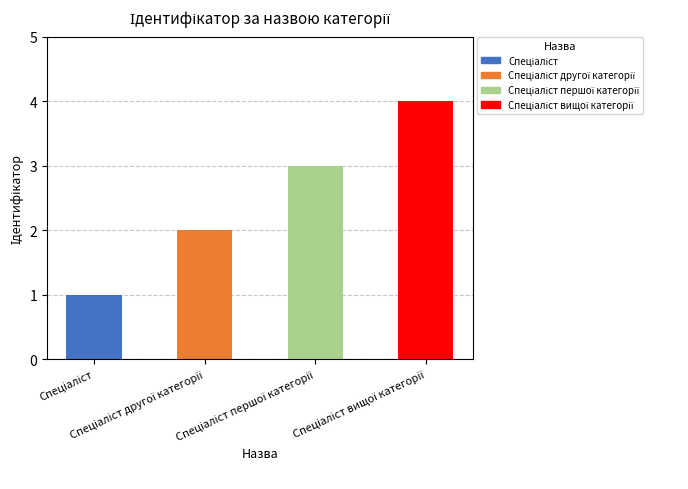

What is the value of the 2nd bar from the left?

2